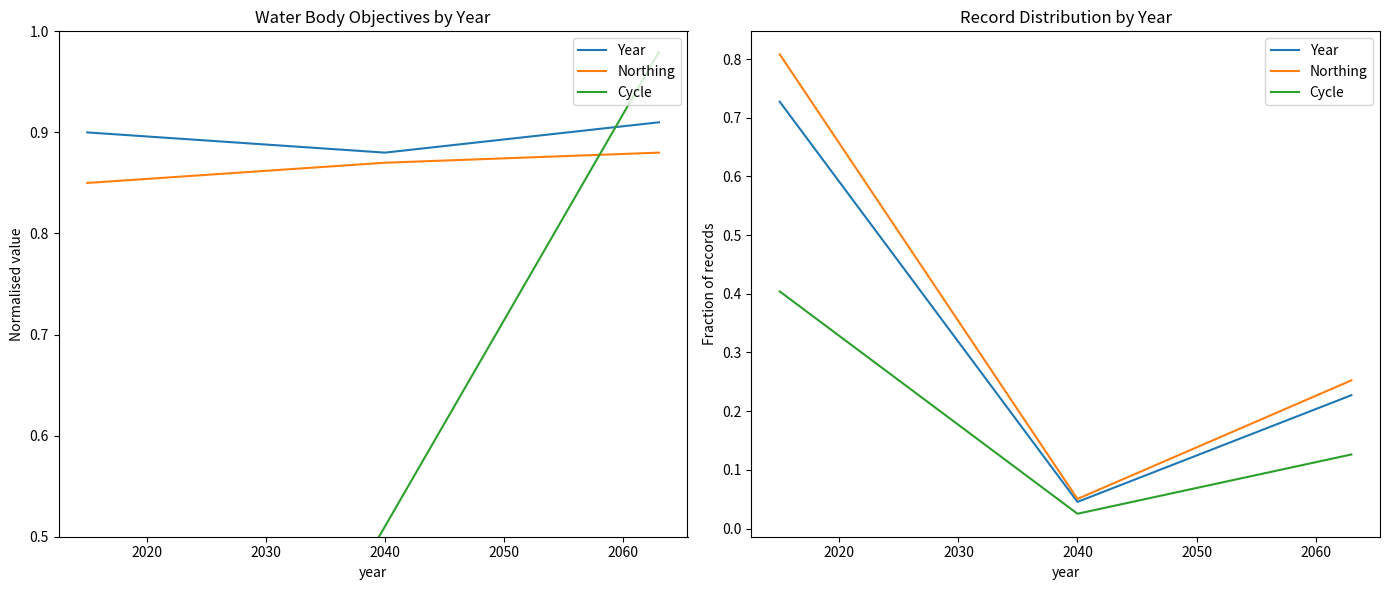

How many categories are shown in the chart?

3